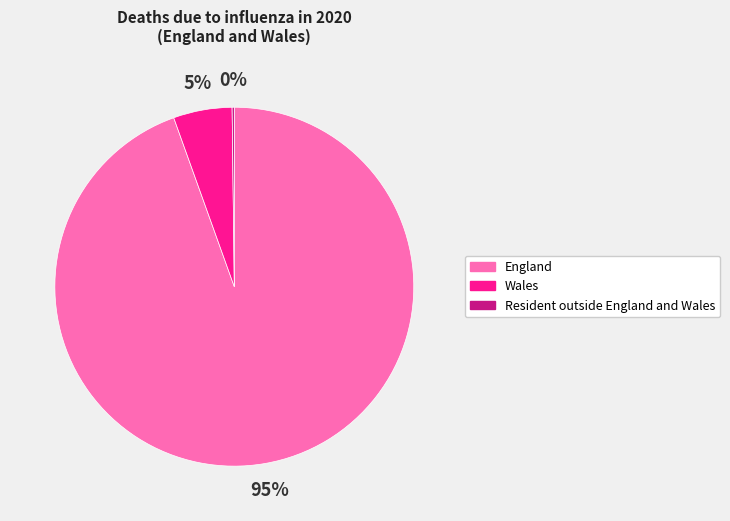

Which category has the biggest portion of the pie?

England